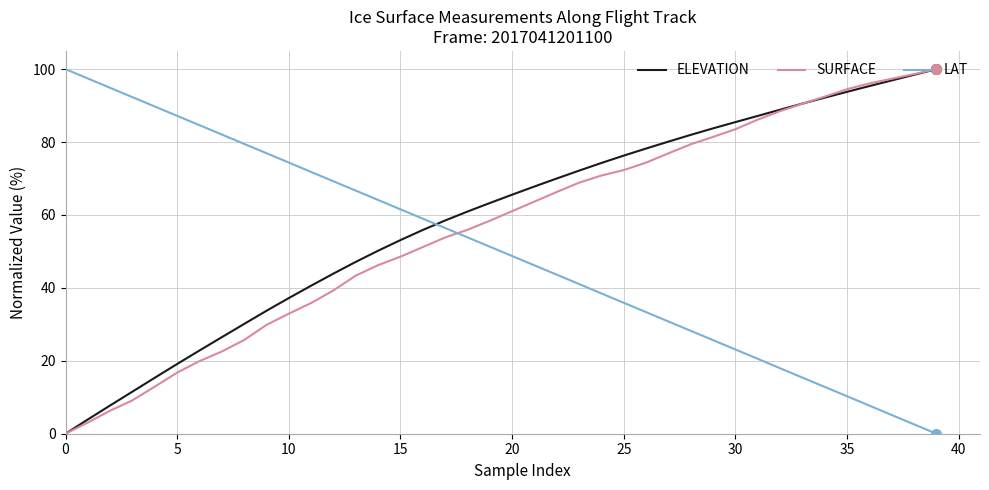

How many lines are shown in the chart?

3